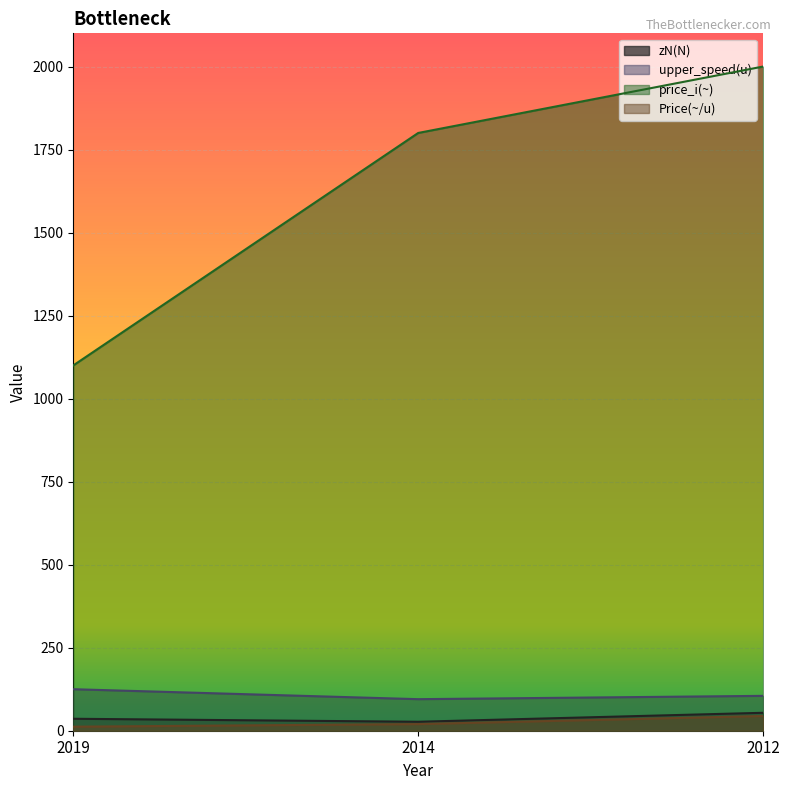

At which label is price_i(~) closest to 1550?

2014